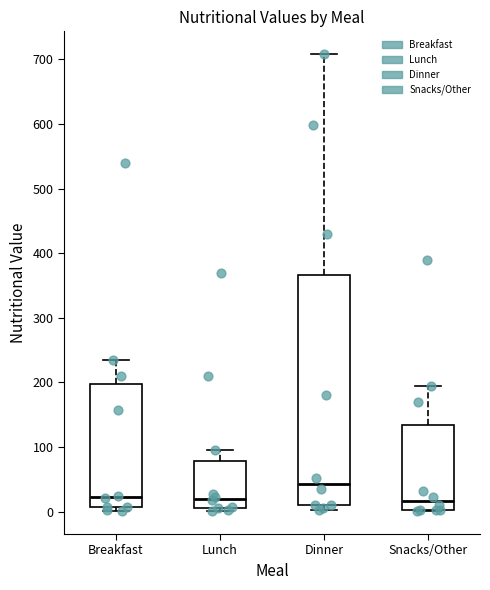

Reading left to right, transcribe this box plot: for each box, give where its median line is, the range the box spans, and where its two whiskers end, as read against the y-axis. The values are not printed on the chart, so give them approximately, as read against the axis.

Breakfast: median 20, box 10 to 200, whiskers 0 to 240
Lunch: median 20, box 10 to 80, whiskers 0 to 100
Dinner: median 40, box 10 to 370, whiskers 0 to 710
Snacks/Other: median 20, box 0 to 130, whiskers 0 to 190